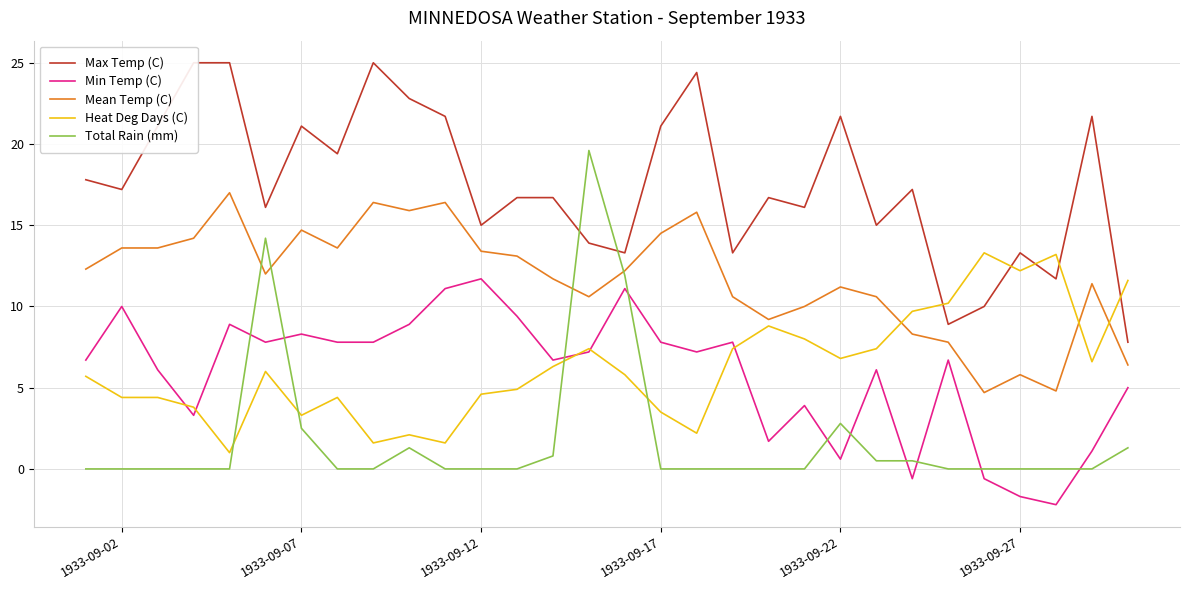

What is the maximum value for Min Temp (C)?

11.7